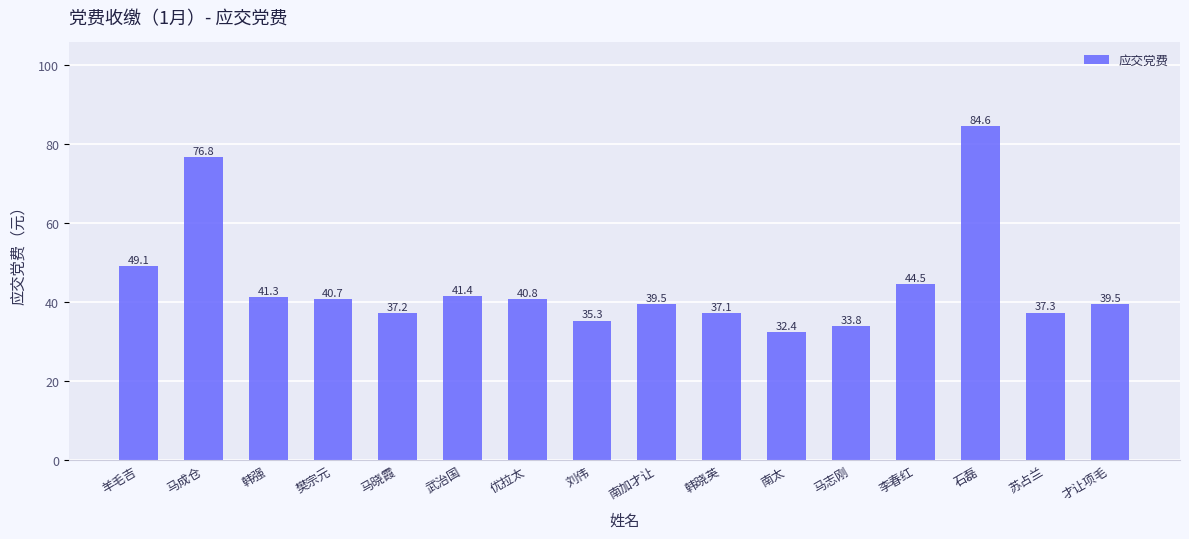

True or false: the data shows 76.8 at 马成仓.

True